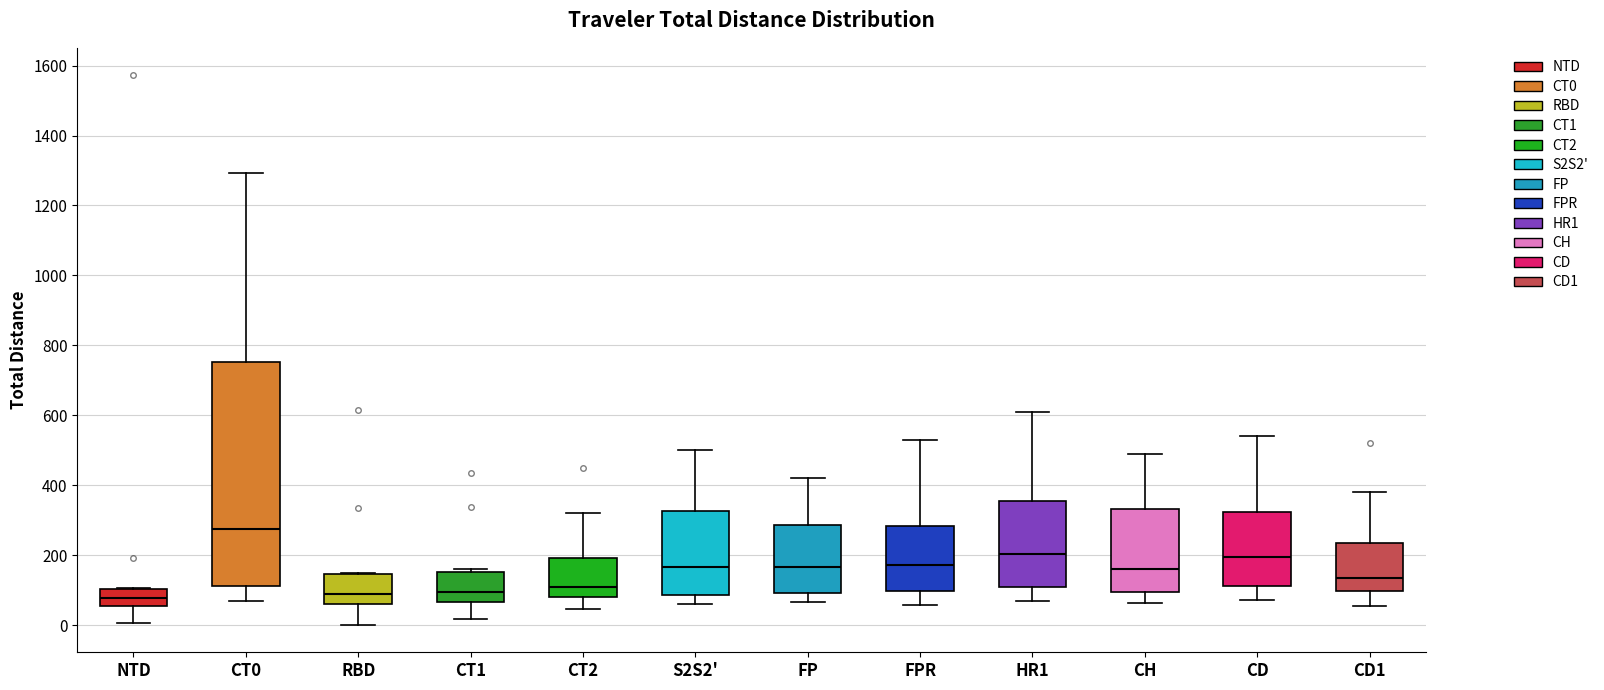

Reading left to right, transcribe this box plot: for each box, give where its median line is, the range the box spans, and where its two whiskers end, as read against the y-axis. The values are not printed on the chart, so give them approximately, as read against the axis.

NTD: median 80, box 60 to 100, whiskers 0 to 100
CT0: median 280, box 120 to 760, whiskers 60 to 1300
RBD: median 80, box 60 to 140, whiskers 0 to 160
CT1: median 100, box 60 to 160, whiskers 20 to 160 (just above the box's upper edge)
CT2: median 120, box 80 to 200, whiskers 40 to 320
S2S2': median 160, box 80 to 320, whiskers 60 to 500
FP: median 160, box 100 to 280, whiskers 60 to 420
FPR: median 180, box 100 to 280, whiskers 60 to 540
HR1: median 200, box 100 to 360, whiskers 60 to 620
CH: median 160, box 100 to 340, whiskers 60 to 500
CD: median 200, box 120 to 320, whiskers 80 to 540
CD1: median 140, box 100 to 240, whiskers 60 to 380